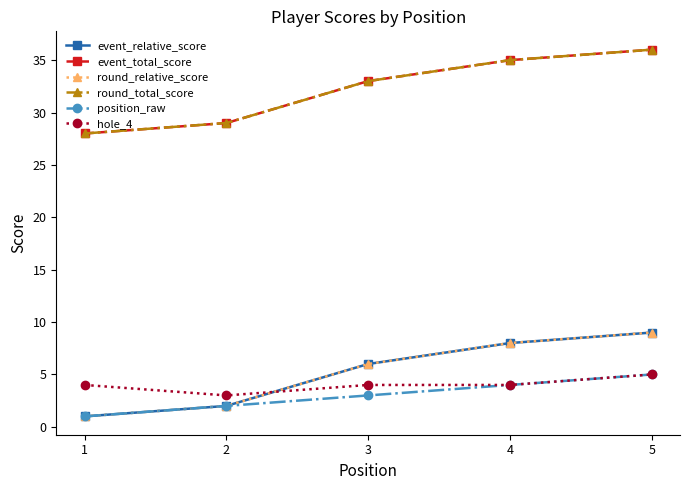

Does the chart have visible grid lines?

No